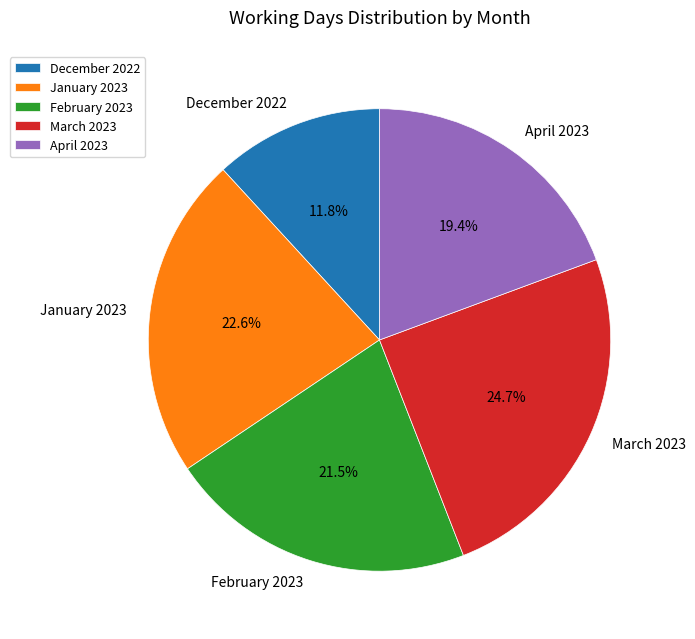

How many segments does this pie chart have?

5